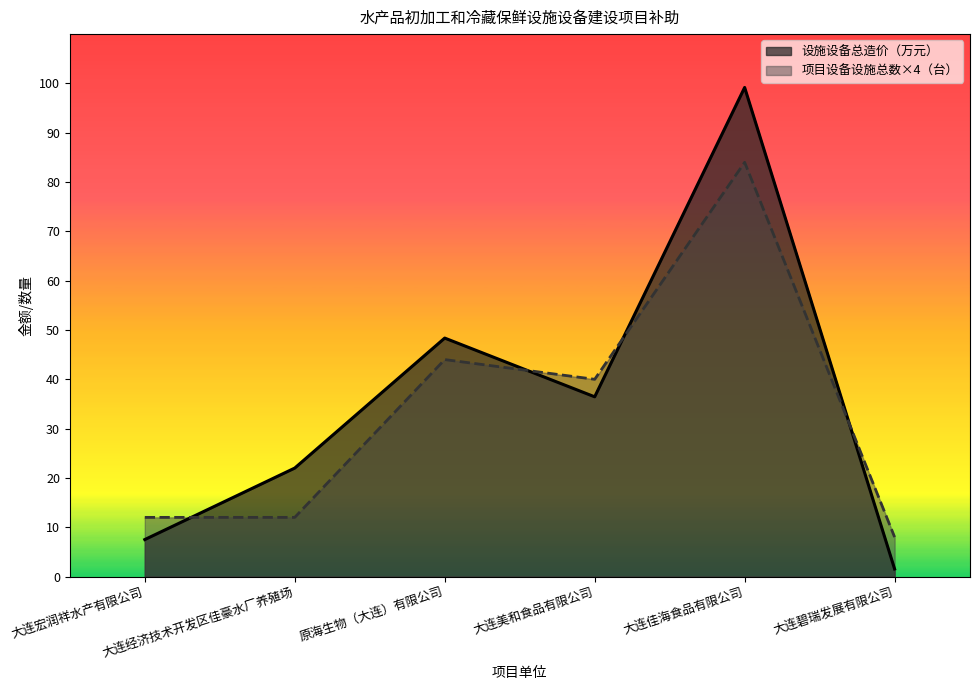

Rank the series by their maximum value, from lowest to highest.

项目设备设施总数×4（台）, 设施设备总造价（万元）